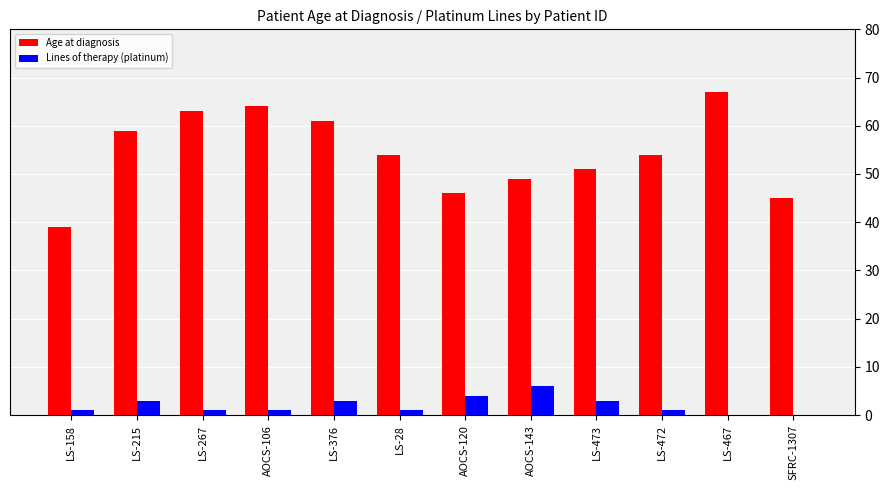

Reading left to right, transcribe all the data shown in this chart.

Age at diagnosis: 39	59	63	64	61	54	46	49	51	54	67	45
Lines of therapy (platinum): 1	3	1	1	3	1	4	6	3	1	0	0